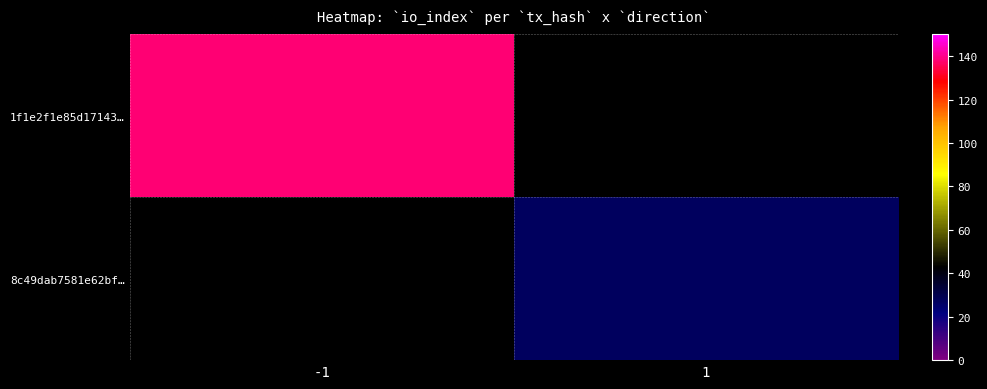

Rank the series by their maximum value, from lowest to highest.

1f1e2f1e85d17143…, 8c49dab7581e62bf…